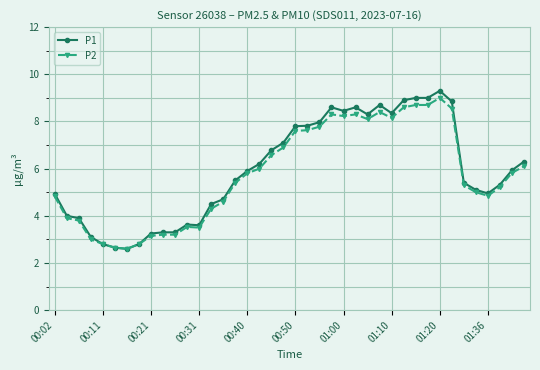

What is the maximum value shown in the chart?

9.3